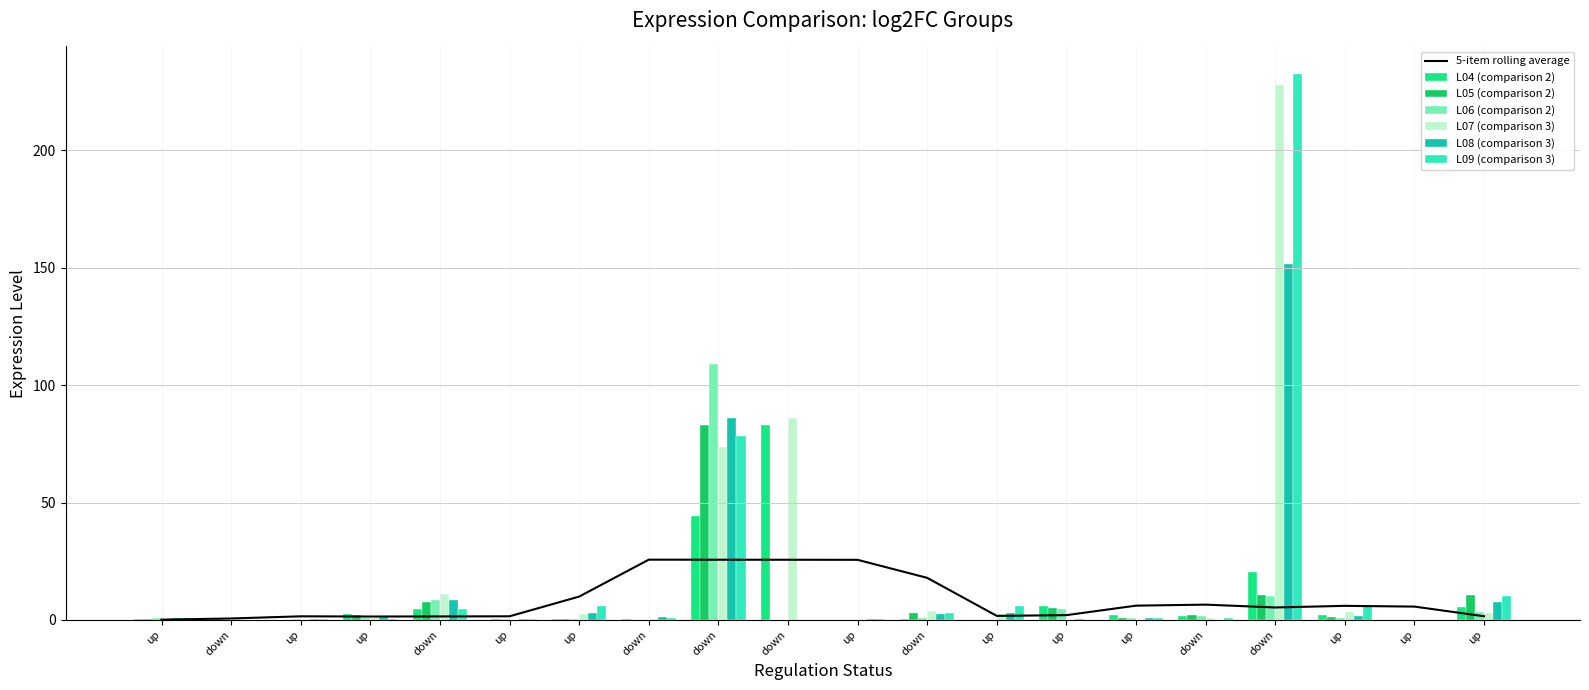

Reading left to right, extract all data points from this chart.

L04 (comparison 2): up=0.5	down=0.2	up=0.0	up=2.5	down=4.6	up=0.1	up=0.4	down=0.3	down=44.4	down=83.2	up=0.0	down=0.3	up=0.1	up=6.0	up=2.2	down=1.6	down=20.5	up=2.3	up=0.0	up=5.7
L05 (comparison 2): up=0.6	down=0.2	up=0.0	up=2.0	down=7.6	up=0.4	up=0.3	down=0.1	down=83.2	down=0.0	up=0.0	down=3.1	up=0.2	up=5.2	up=0.9	down=2.0	down=10.8	up=1.2	up=0.0	up=10.4
L06 (comparison 2): up=0.6	down=0.0	up=0.2	up=0.7	down=8.3	up=0.2	up=0.6	down=0.1	down=108.8	down=0.0	up=0.0	down=0.9	up=0.1	up=4.6	up=1.0	down=1.6	down=10.3	up=1.0	up=0.0	up=3.5
L07 (comparison 3): up=0.2	down=0.4	up=0.0	up=0.7	down=11.2	up=0.0	up=2.5	down=0.6	down=73.6	down=85.9	up=0.0	down=3.7	up=2.5	up=0.0	up=0.0	down=0.8	down=227.5	up=3.5	up=0.0	up=3.1
L08 (comparison 3): up=0.7	down=0.1	up=0.4	up=1.5	down=8.5	up=0.5	up=3.1	down=1.1	down=85.9	down=0.0	up=0.5	down=2.7	up=3.1	up=0.4	up=0.9	down=0.0	down=151.7	up=1.8	up=0.0	up=7.5
L09 (comparison 3): up=0.9	down=0.1	up=0.2	up=0.4	down=4.8	up=0.5	up=5.8	down=0.9	down=78.3	down=0.0	up=0.5	down=2.9	up=5.8	up=0.0	up=1.0	down=0.9	down=232.5	up=6.0	up=0.0	up=10.1